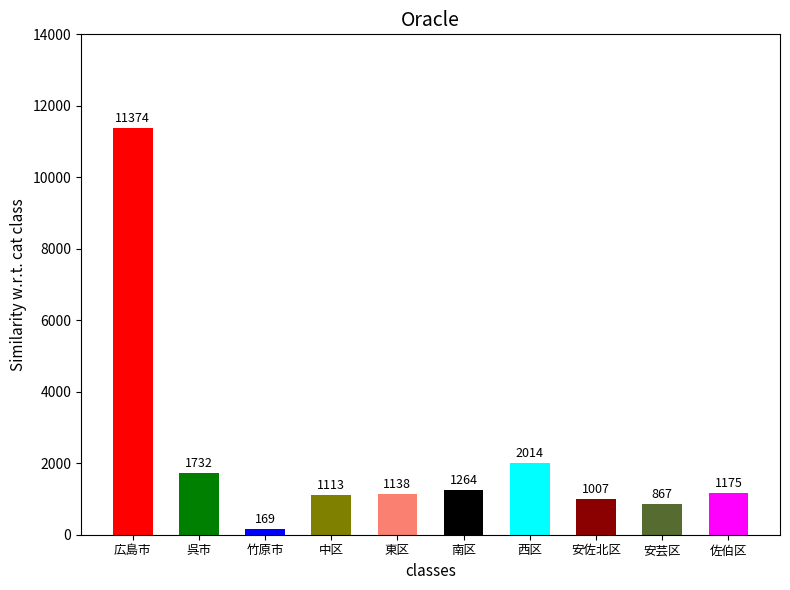

Reading right to left, transcribe all the data shown in this chart.

1175	867	1007	2014	1264	1138	1113	169	1732	11374